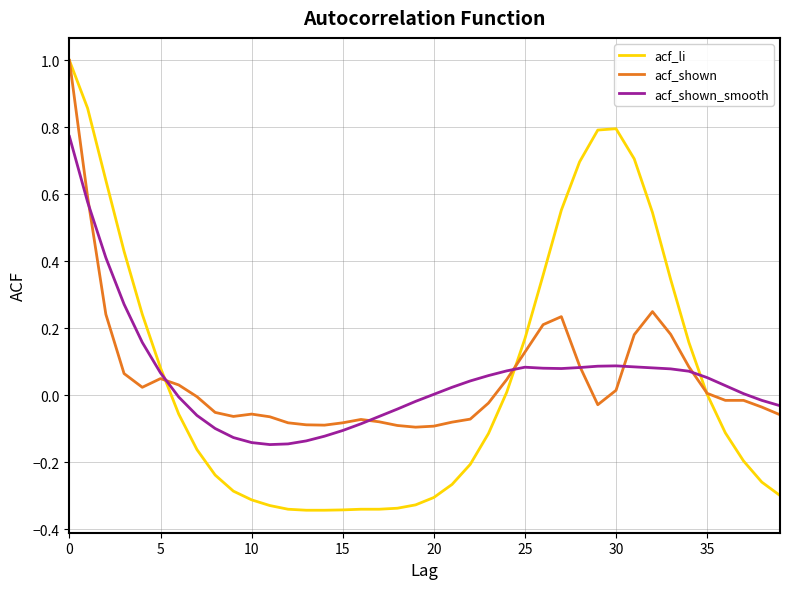

What is the greatest value displayed?

1.0